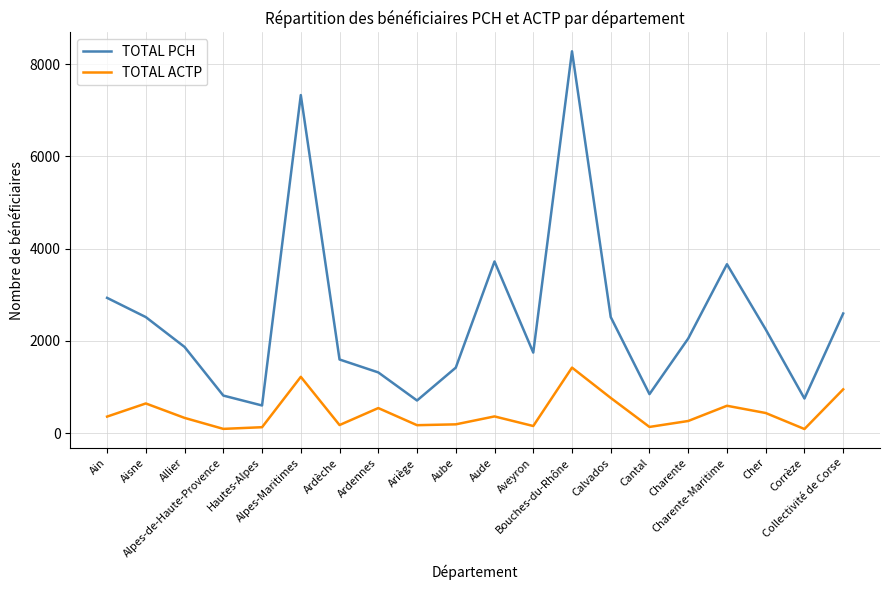

Between Aisne and Cantal, which series saw the biggest shift?

TOTAL PCH